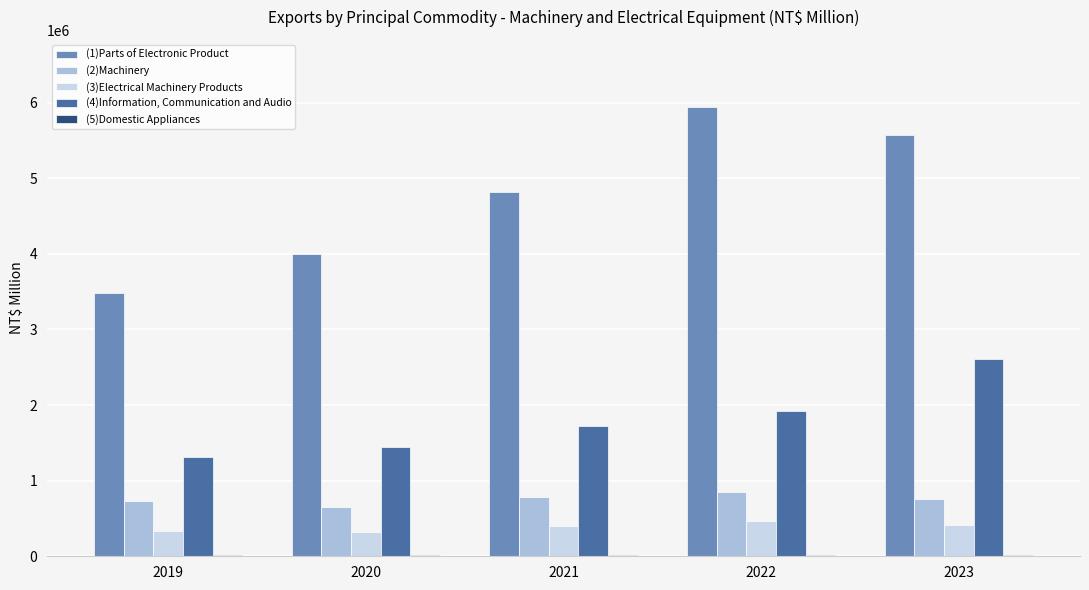

The value of (2)Machinery at 2023 is 1078252. True or false?

False